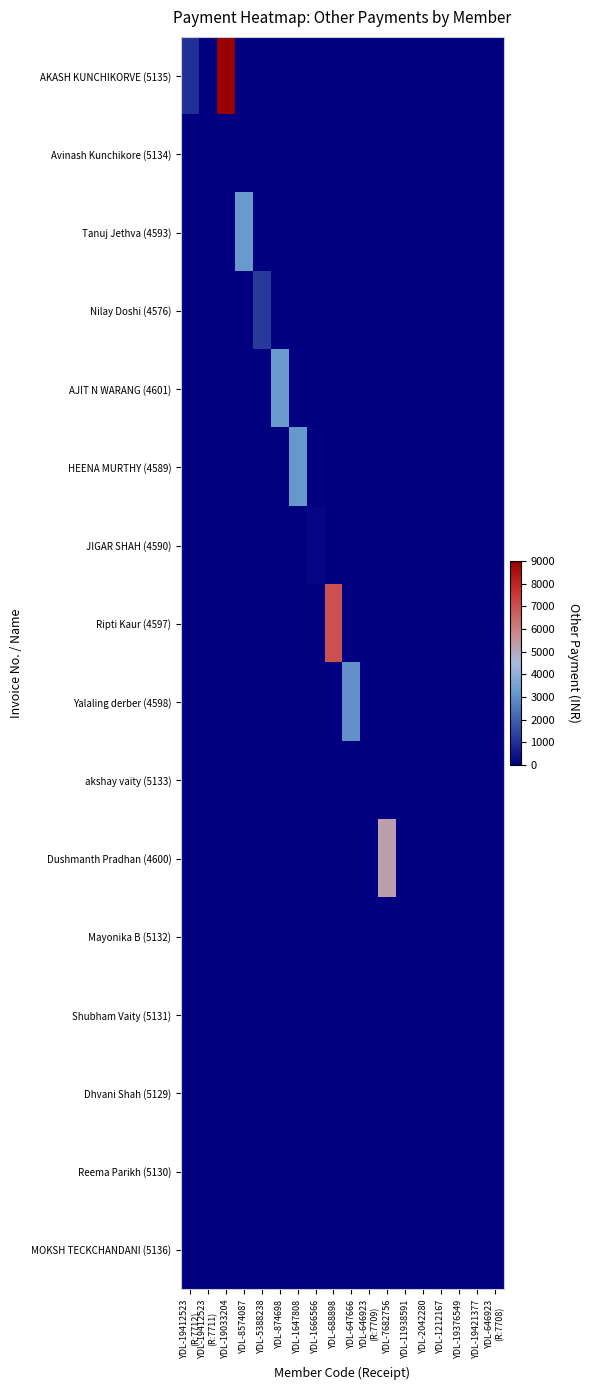

How many data points does each series have?

18